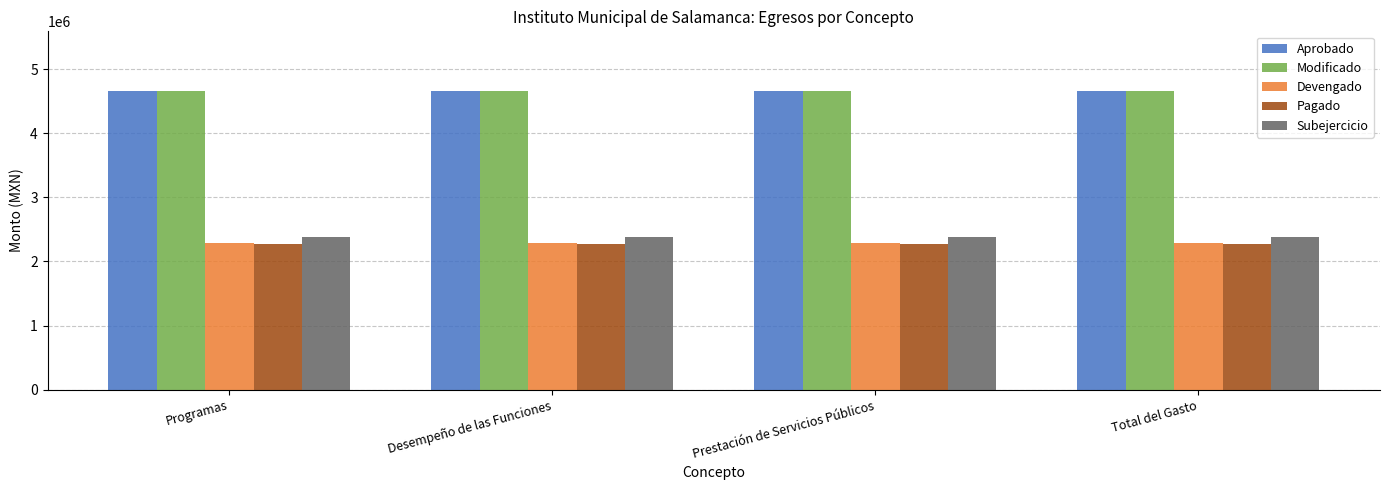

Is it true that Pagado equals 2273296.1 at Programas?

True